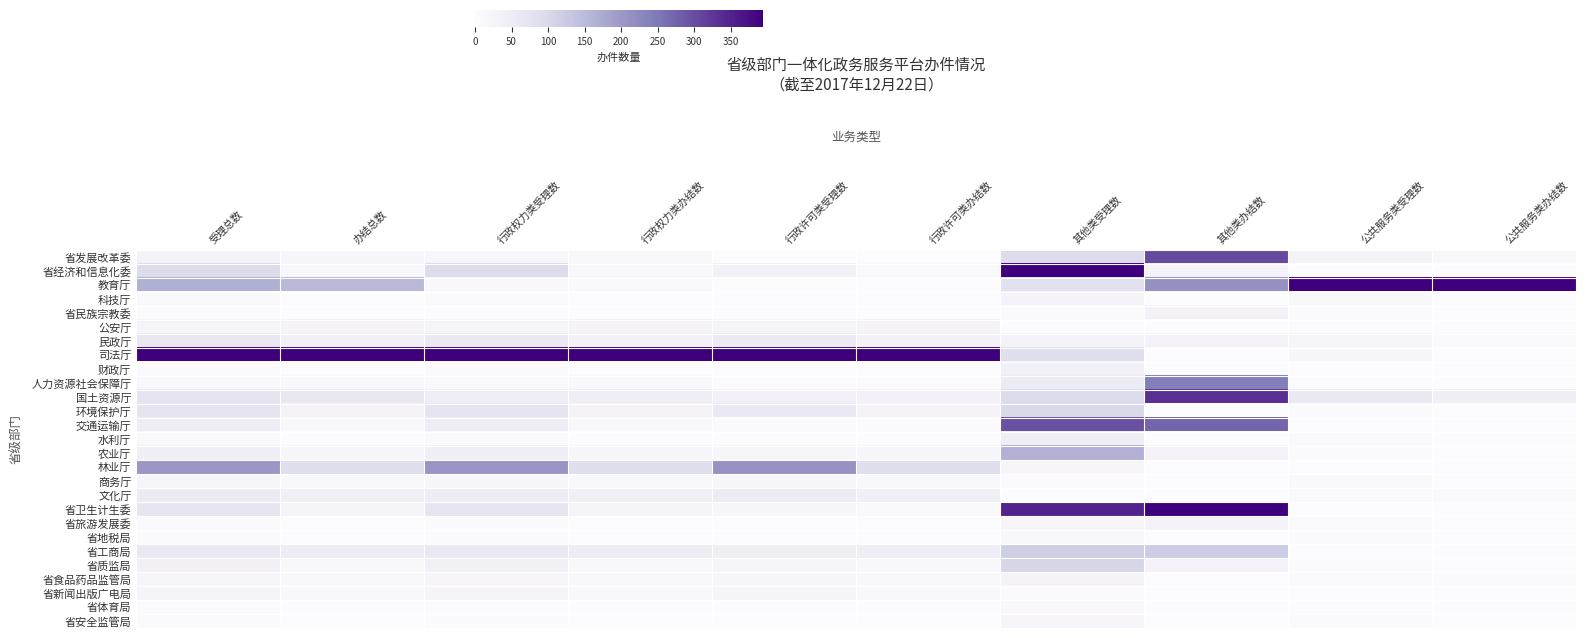

Which category has the lowest value across all series?

公共服务类受理数